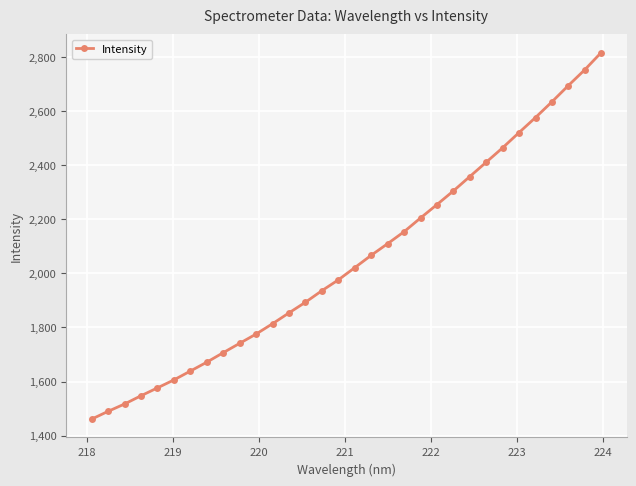

What is the minimum value shown in the chart?

1460.9